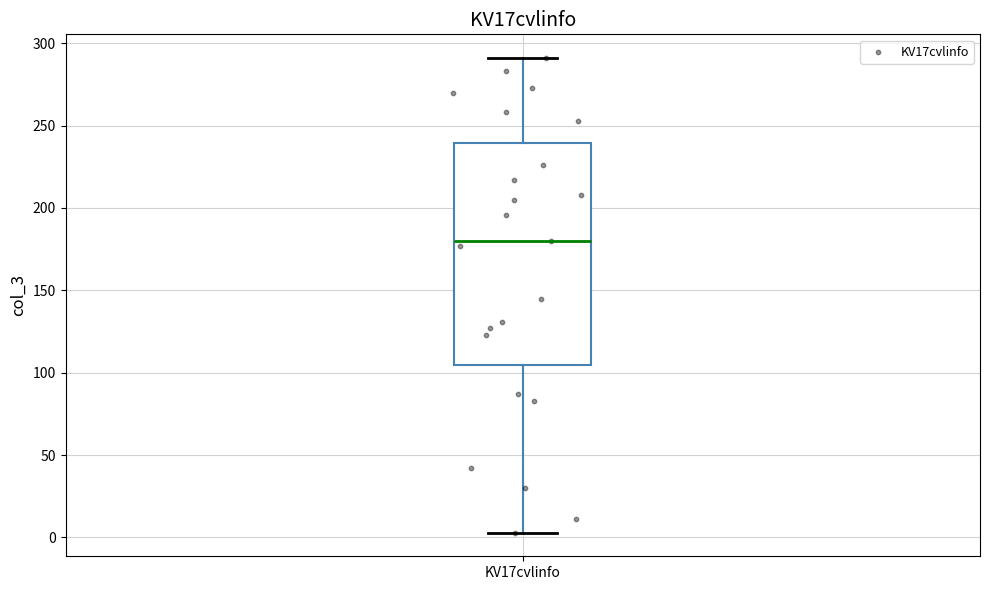

Read this box plot against the y-axis: the position of the median line, the range covered by the box, and the ends of both whiskers. The values are not printed on the chart, so give them approximately, as read against the axis.

median 180, box 105 to 240, whiskers 5 to 290